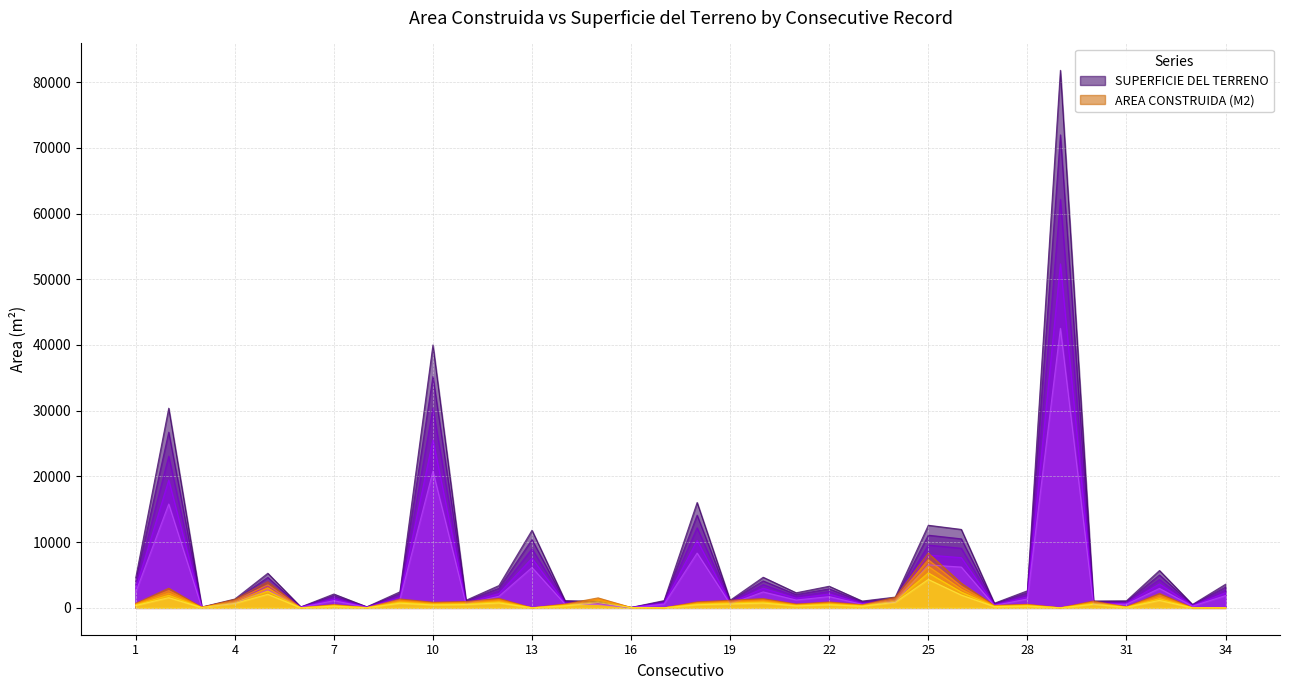

How many data points in SUPERFICIE DEL TERRENO are less than 1744?

17